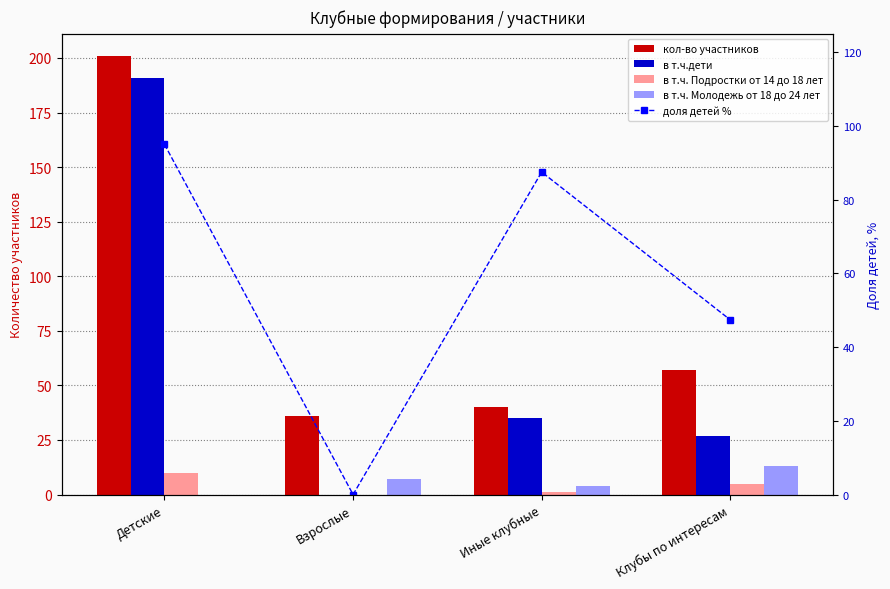

What is the value of the в т.ч. Молодежь от 18 до 24 лет bar at the 4th from the left?

13.0